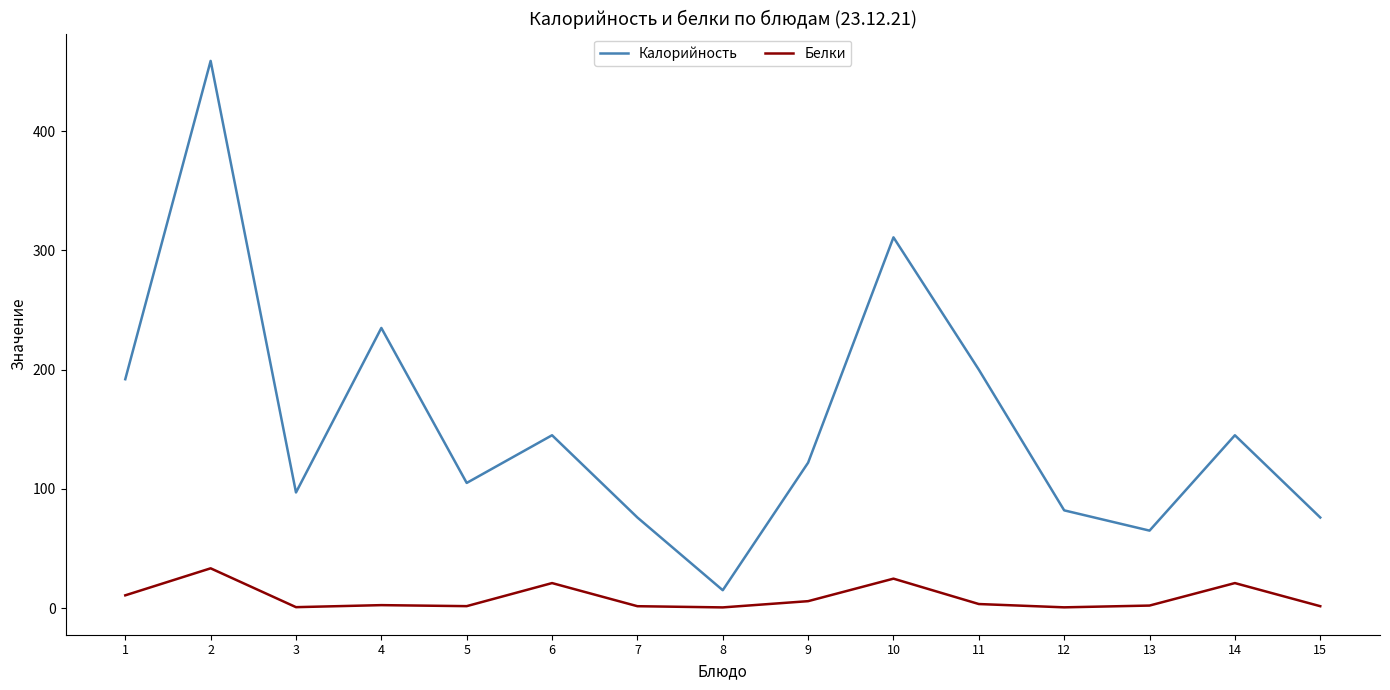

What are all the series names shown in the legend?

Калорийность, Белки